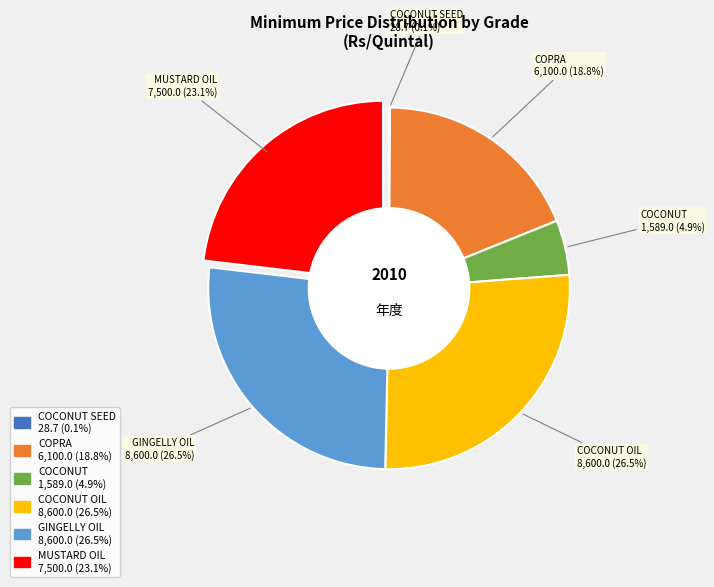

Is there a majority slice in this chart?

No